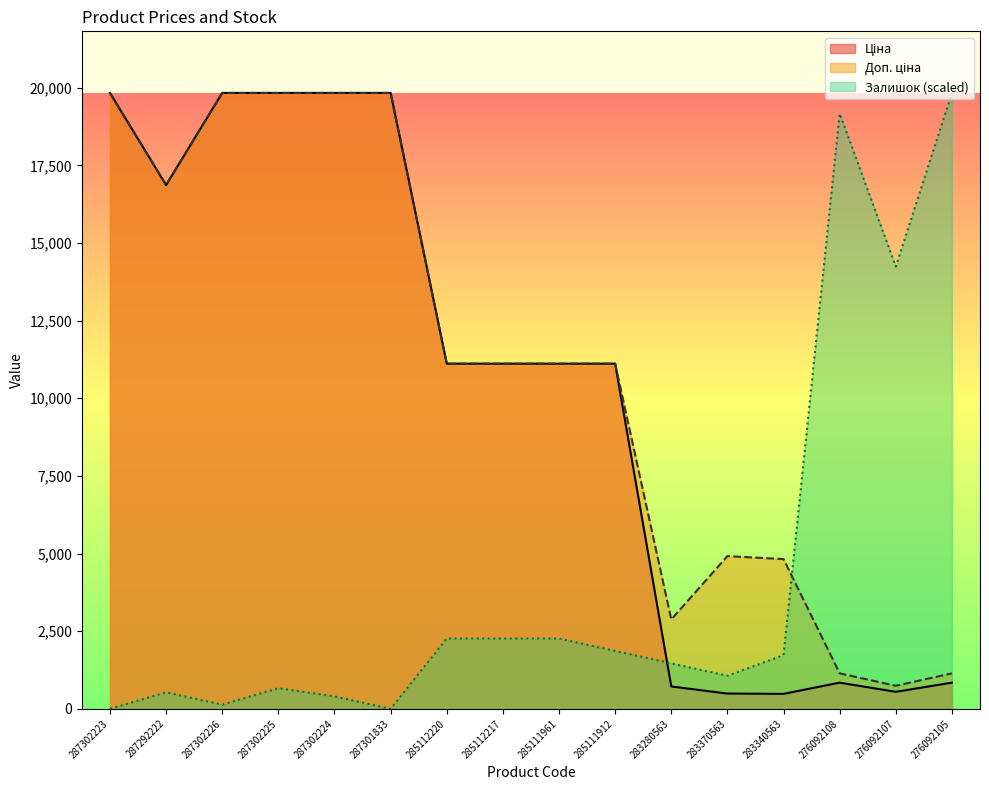

Reading left to right, list all the values displayed in this chart.

Ціна: 287302223=19831.1	287292222=16863.2	287302226=19831.1	287302225=19831.1	287302224=19831.1	287301833=19831.1	285112220=11113.6	285112217=11113.6	285111961=11113.6	285111912=11113.6	283280563=719.6	283370563=491.7	283340563=482.1	276092108=842.8	276092107=547.8	276092105=842.8
Доп. ціна: 287302223=19831.1	287292222=16863.2	287302226=19831.1	287302225=19831.1	287302224=19831.1	287301833=19831.1	285112220=11113.6	285112217=11113.6	285111961=11113.6	285111912=11113.6	283280563=2878.5	283370563=4917.4	283340563=4821.4	276092108=1142.1	276092107=742.0	276092105=1142.1
Залишок: 287302223=0.0	287292222=532.4	287302226=133.1	287302225=665.5	287302224=399.3	287301833=0.0	285112220=2262.6	285112217=2262.6	285111961=2262.6	285111912=1863.3	283280563=1464.0	283370563=1064.8	283340563=1730.2	276092108=19165.6	276092107=14241.1	276092105=19831.1